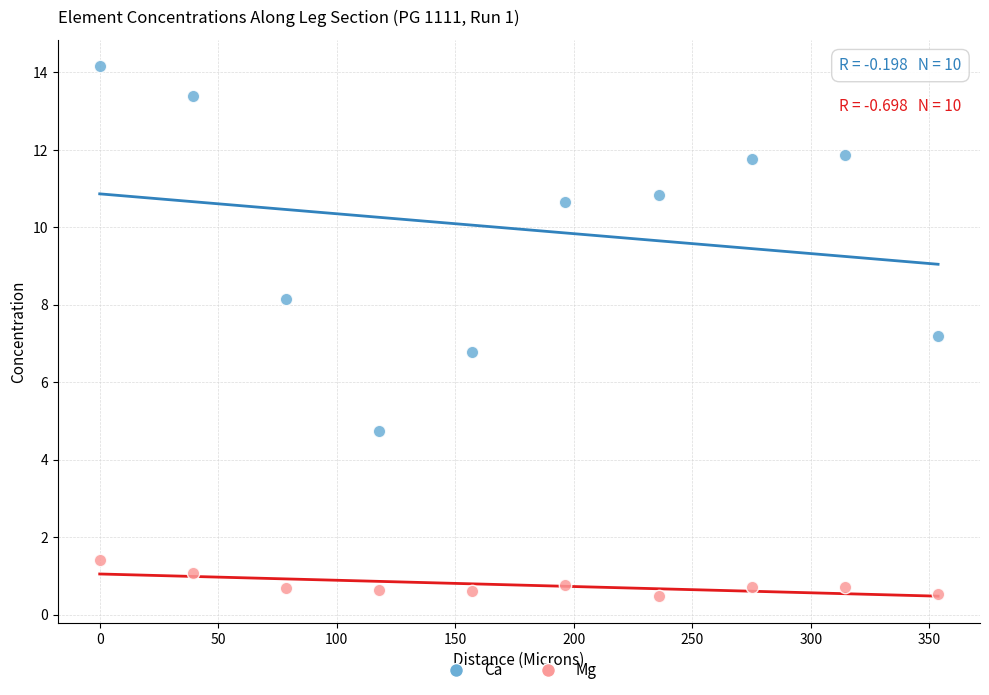

What are all the series names shown in the legend?

Ca, Mg